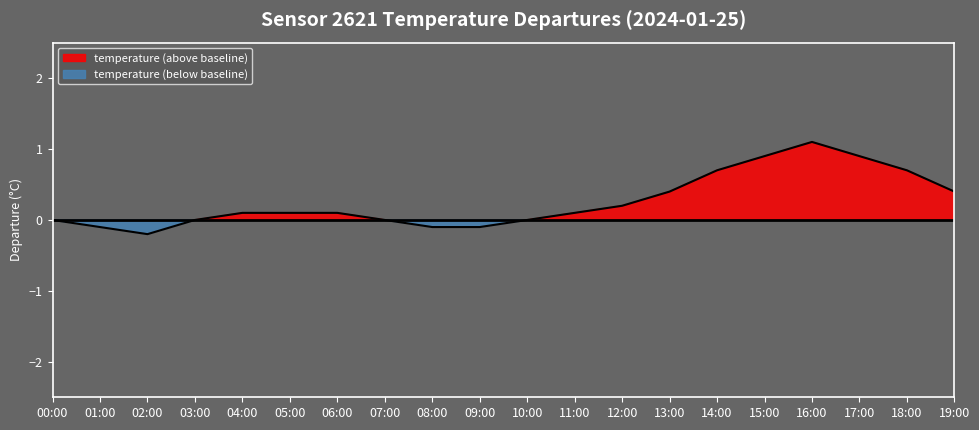

At which label does the data first exceed 0?

04:00